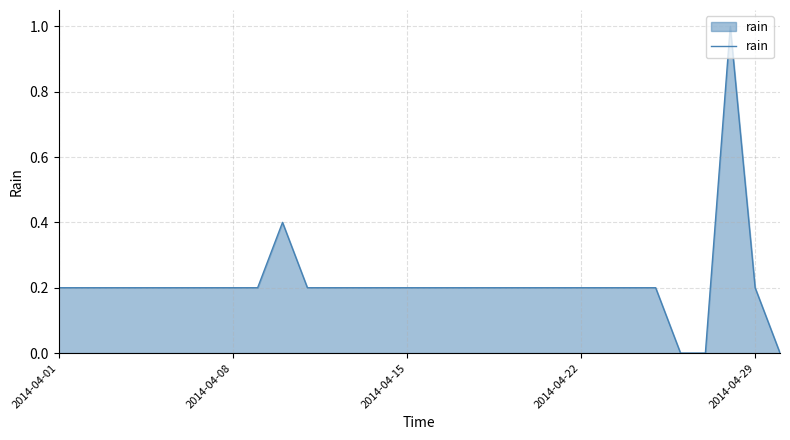

How many values are between 0 and 1?

30